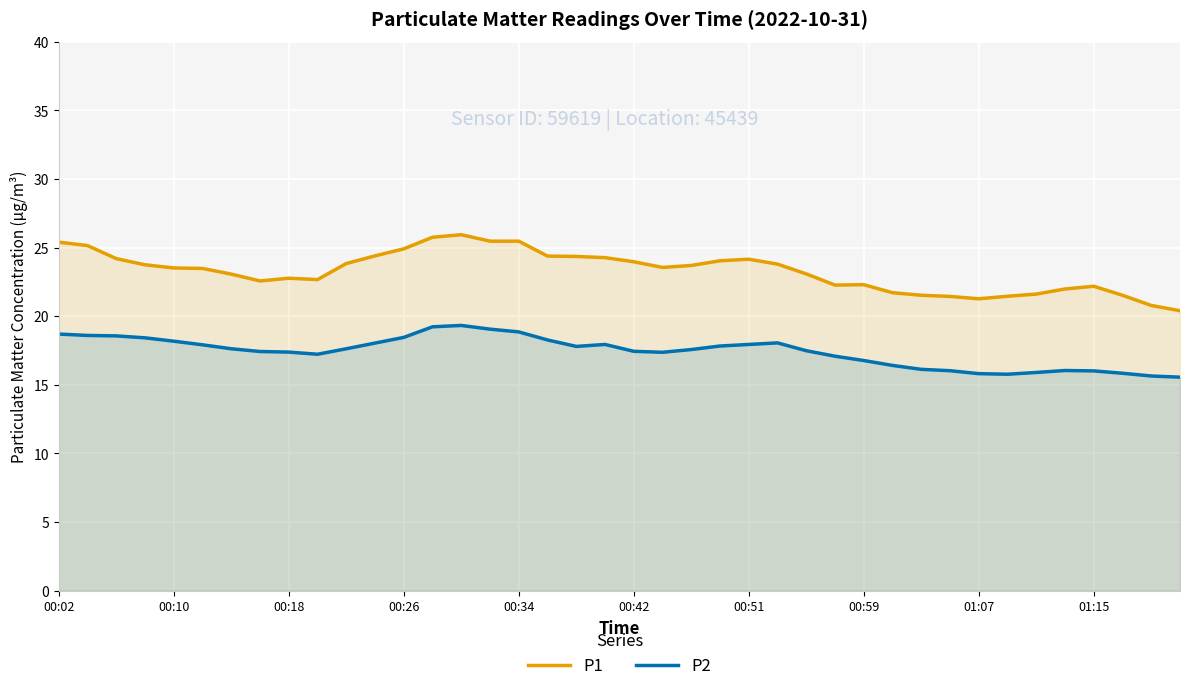

At how many categories does at least one series exceed 16?

40